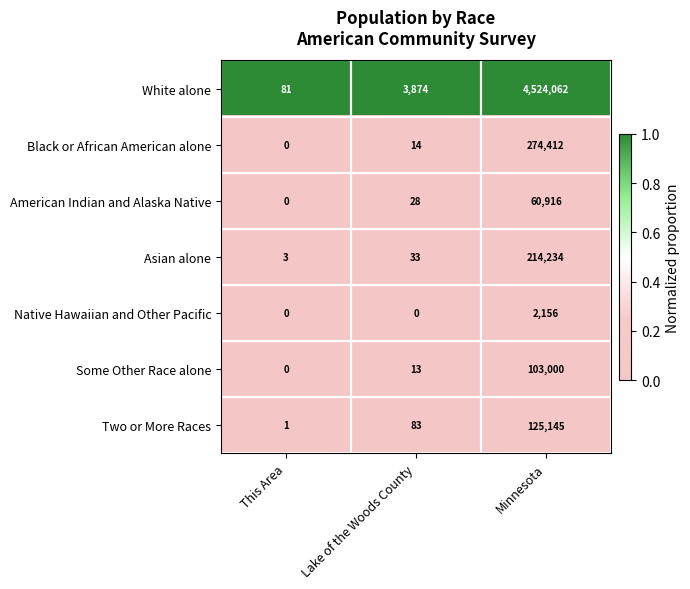

What is the maximum value shown in the chart?

4524062